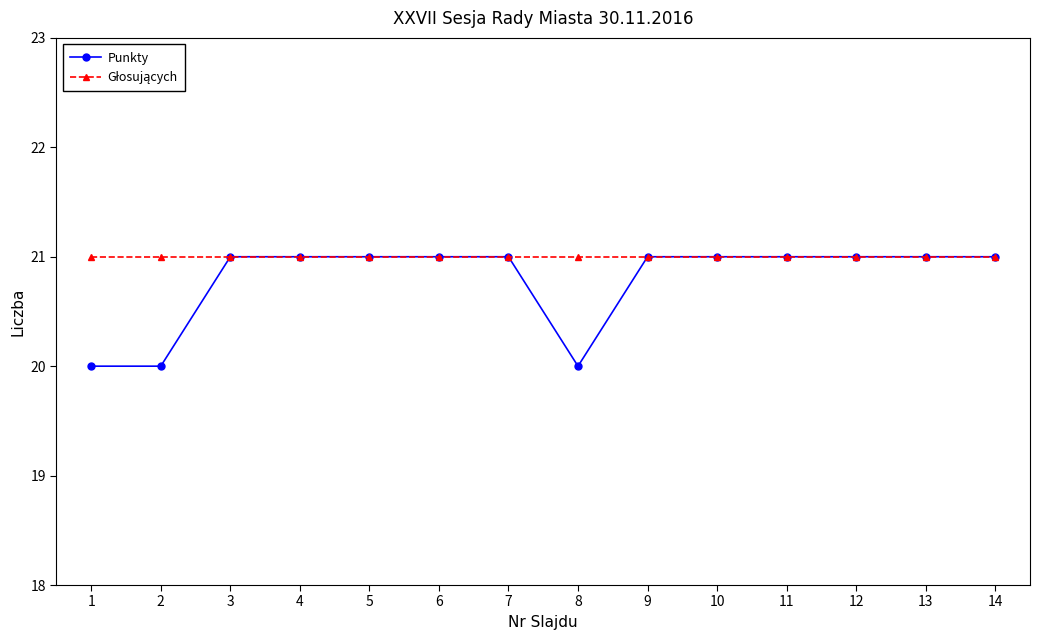

What is the value of the Punkty point at the 6th from the left?

21